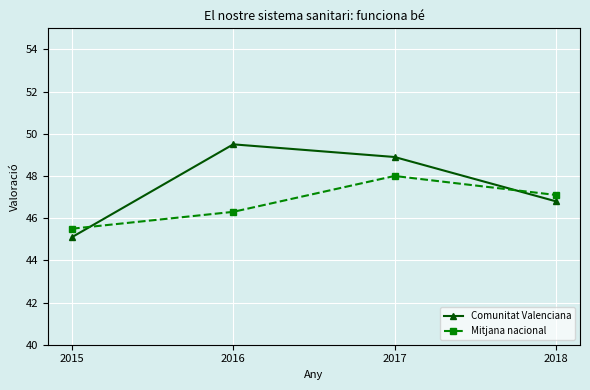

What is the difference between the maximum and minimum values in the Comunitat Valenciana series?

4.4